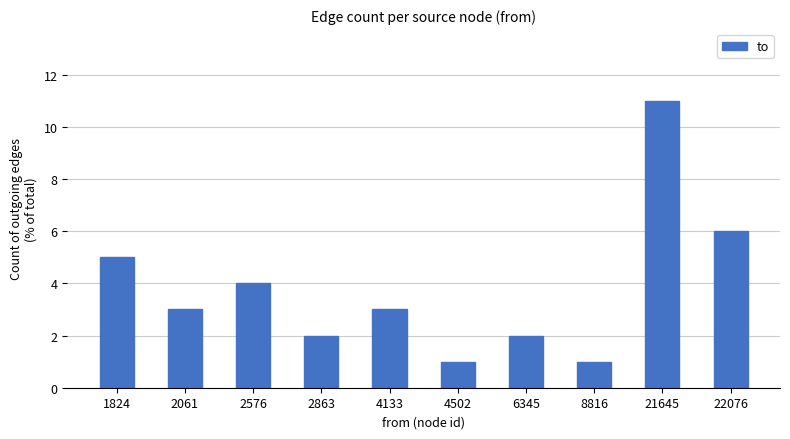

What is the value of the 6th bar from the left?

1